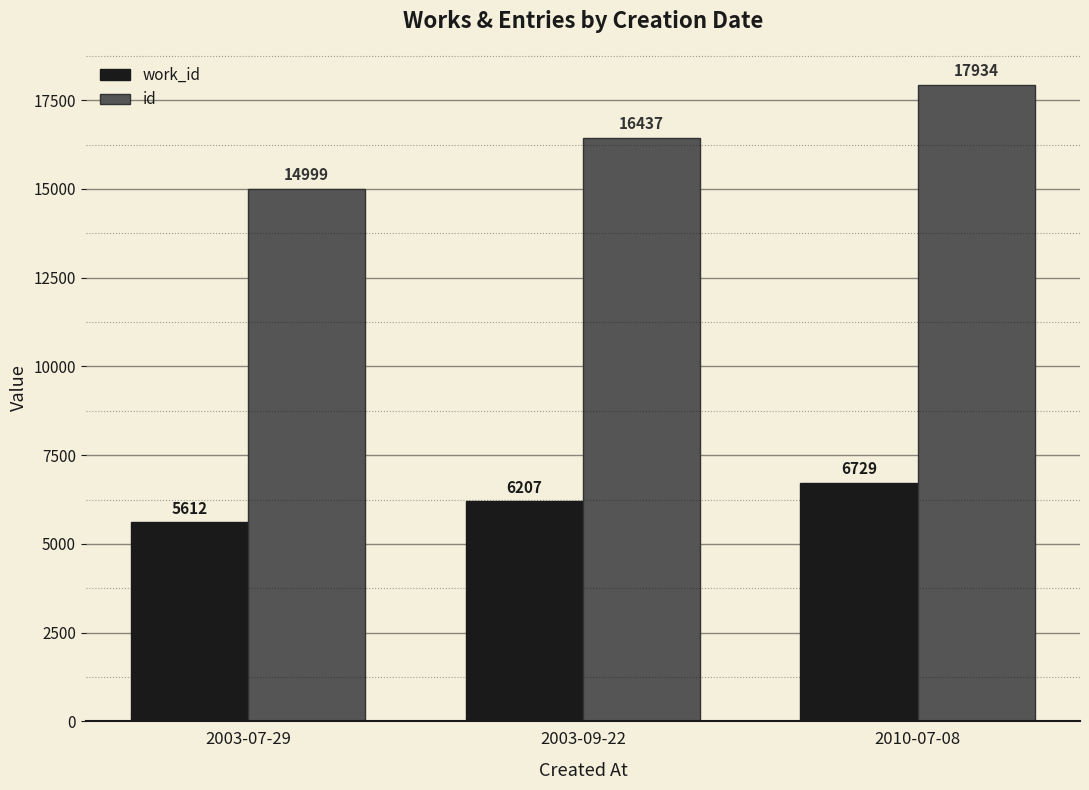

How many categories are shown in the chart?

3